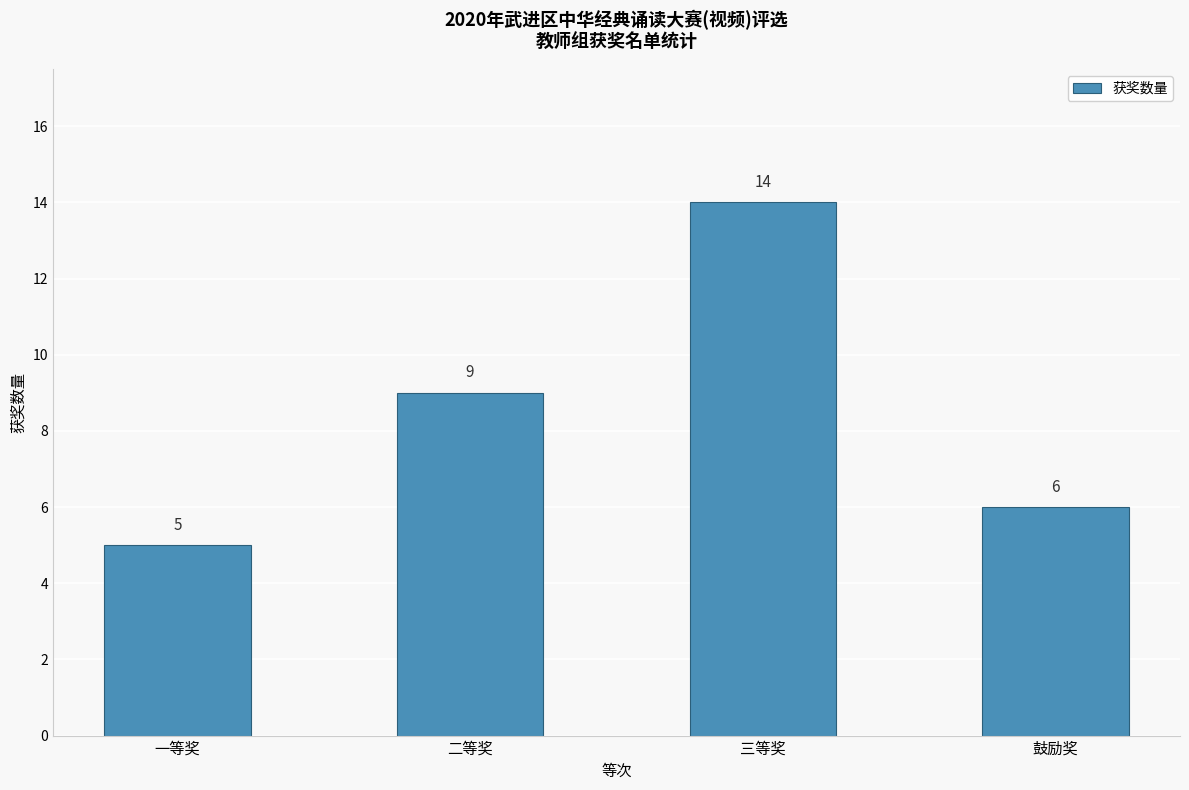

List the labels in order of value, largest first.

三等奖, 二等奖, 鼓励奖, 一等奖